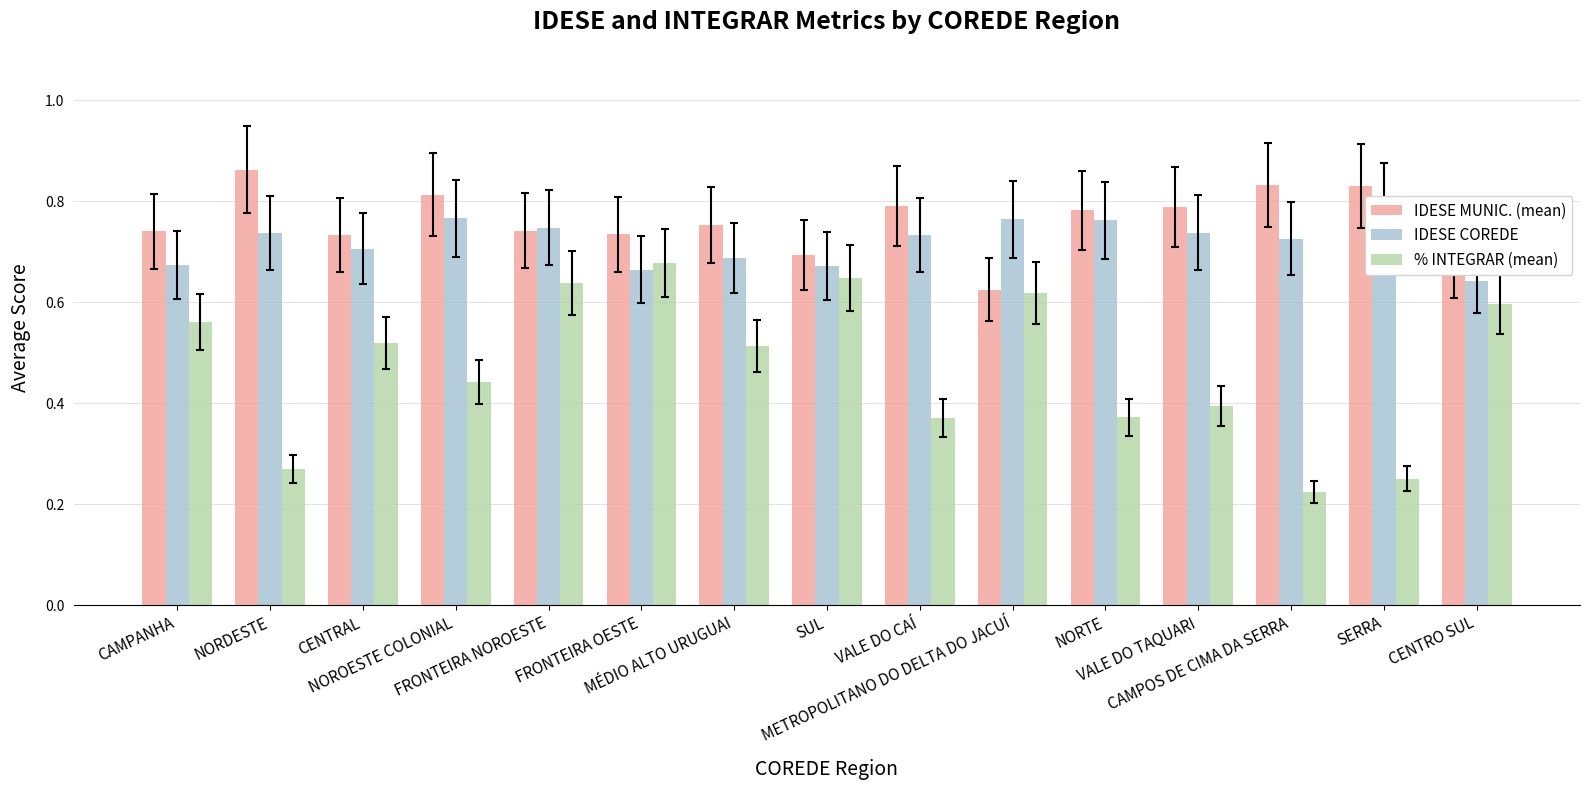

Which category has the highest value in the IDESE MUNIC. (mean) series?

NORDESTE